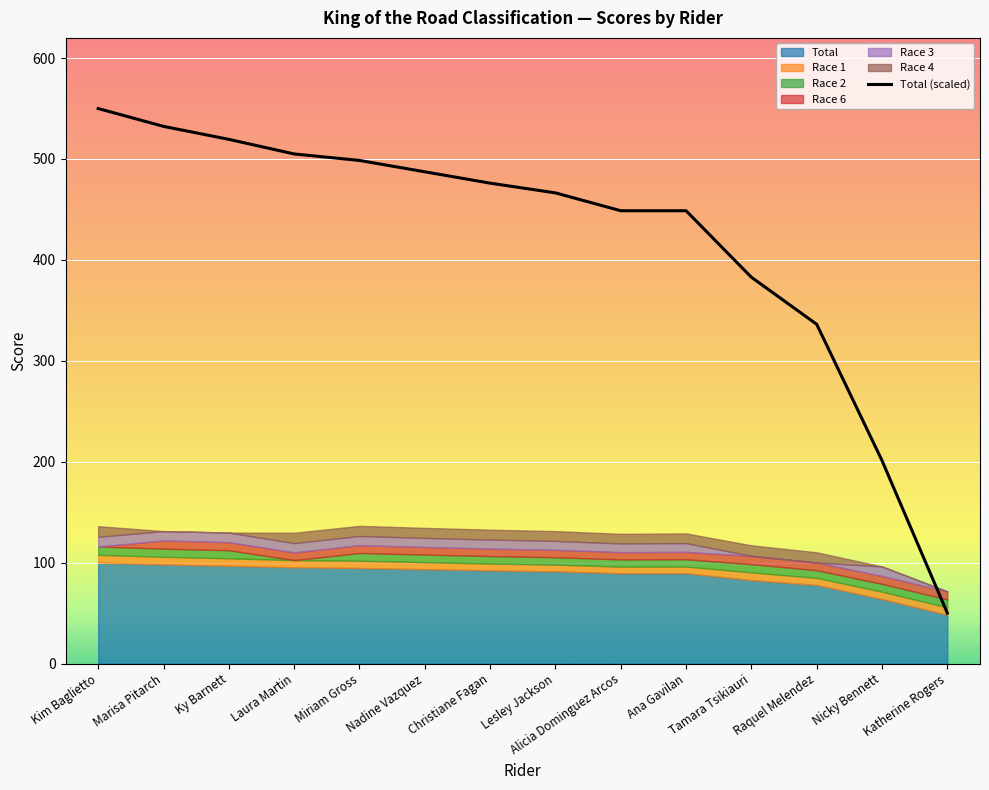

Which label corresponds to the largest value in the chart?

Kim Baglietto